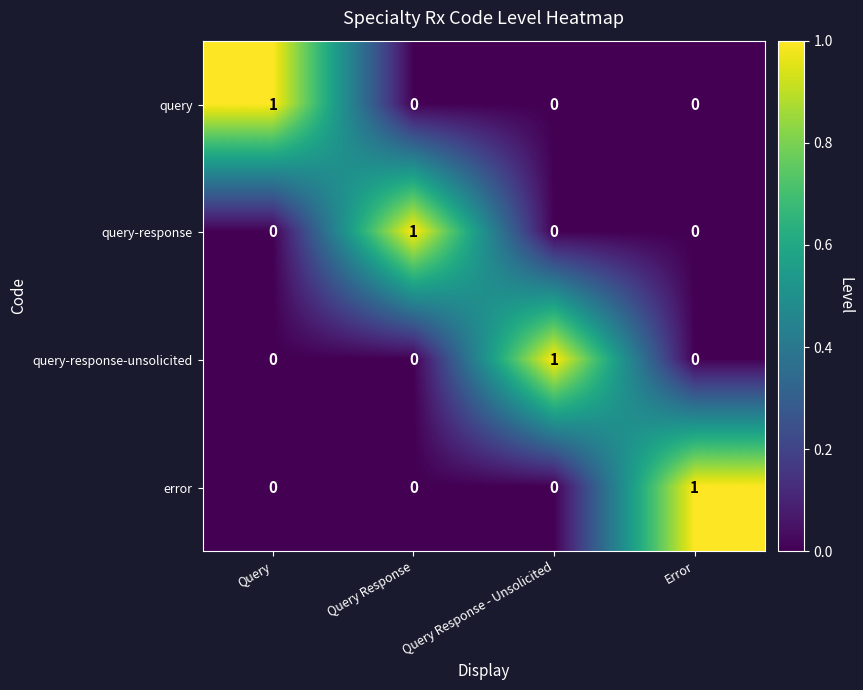

Which category has the highest value in the query-response series?

Query Response